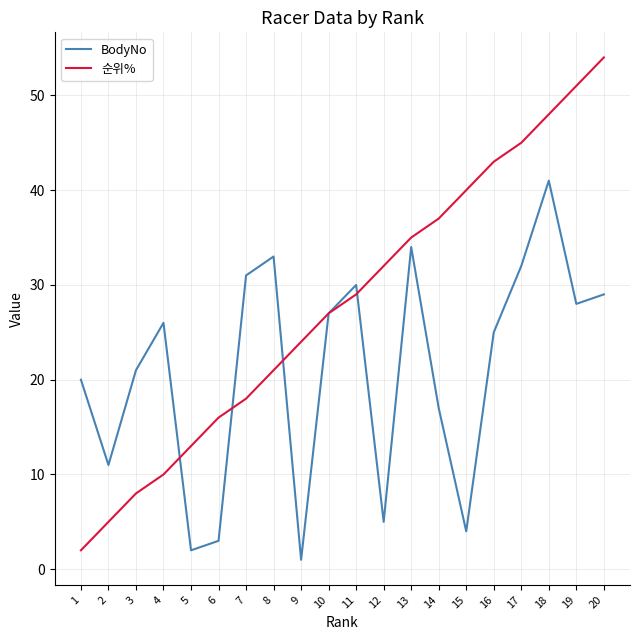

Read the BodyNo value at 20, to the nearest 5.

30